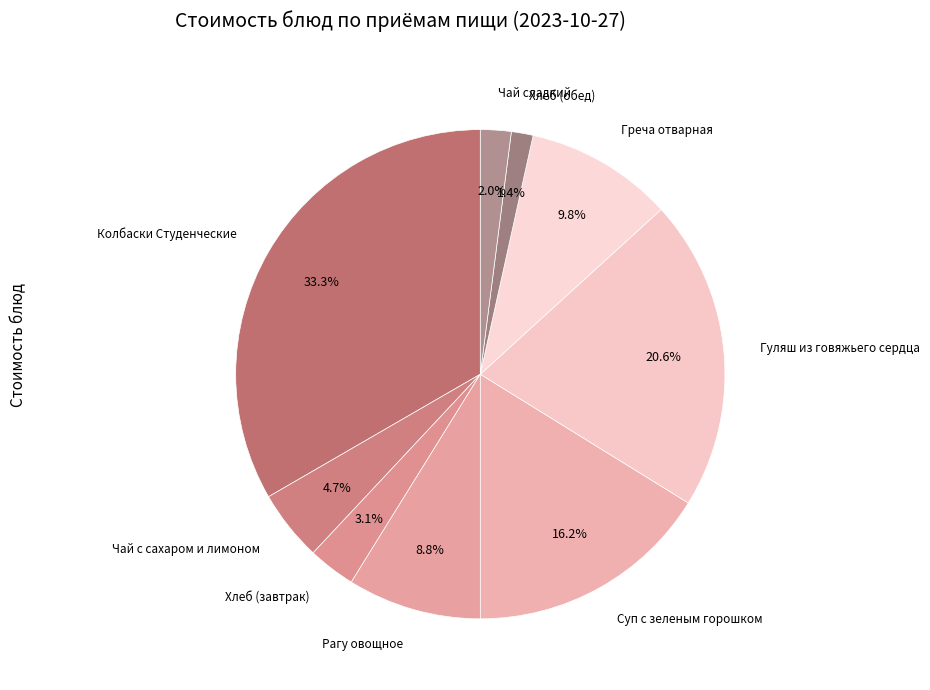

To the nearest percent, what is the average slice percentage?

11%